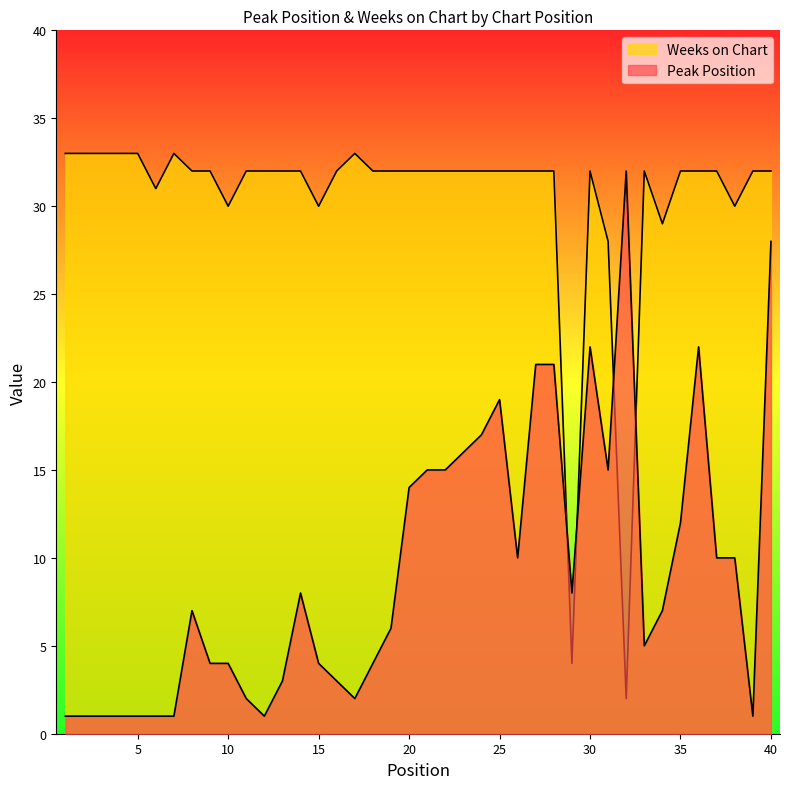

What is the sum of the Weeks on Chart values at 2 and 3?

66